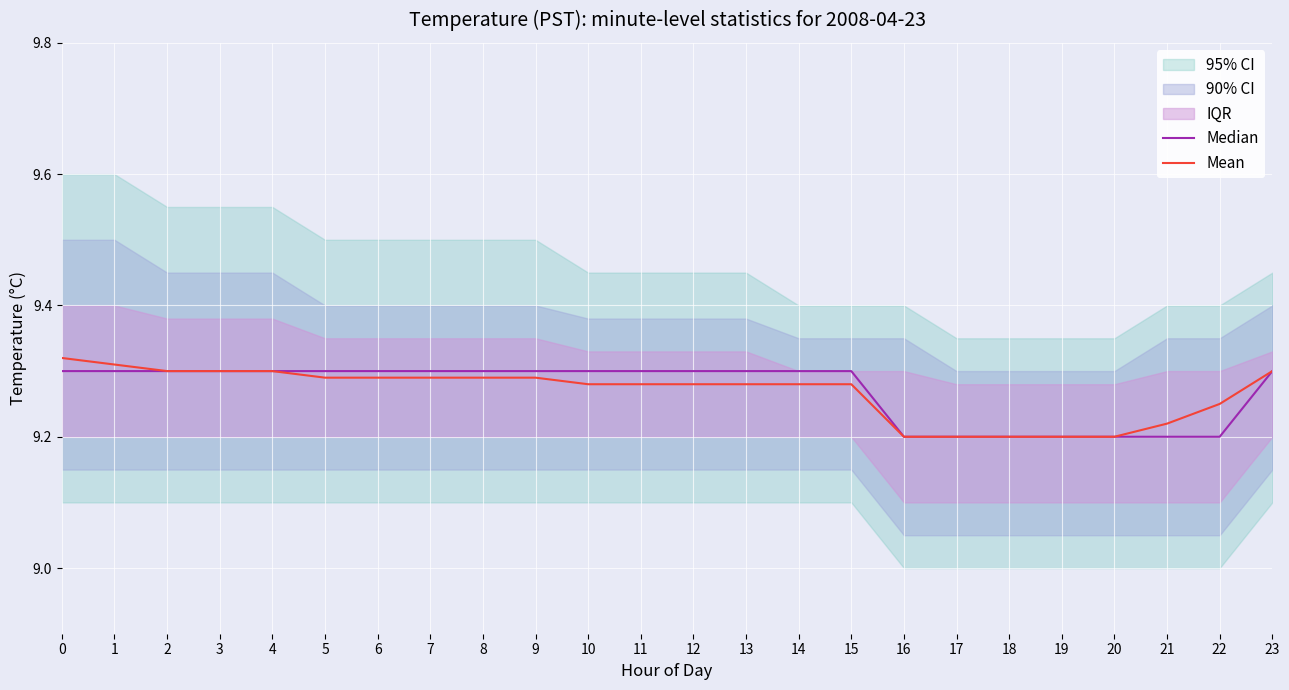

The value of Mean at 0 is 5.4. True or false?

False